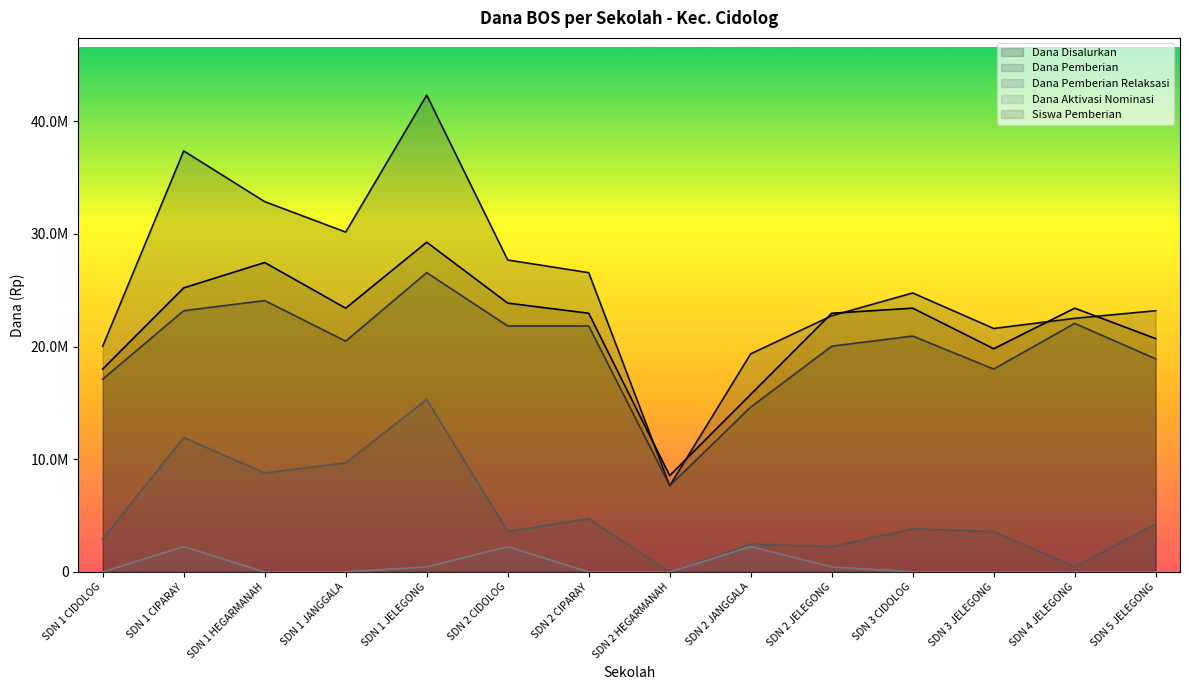

Does the chart have visible grid lines?

No